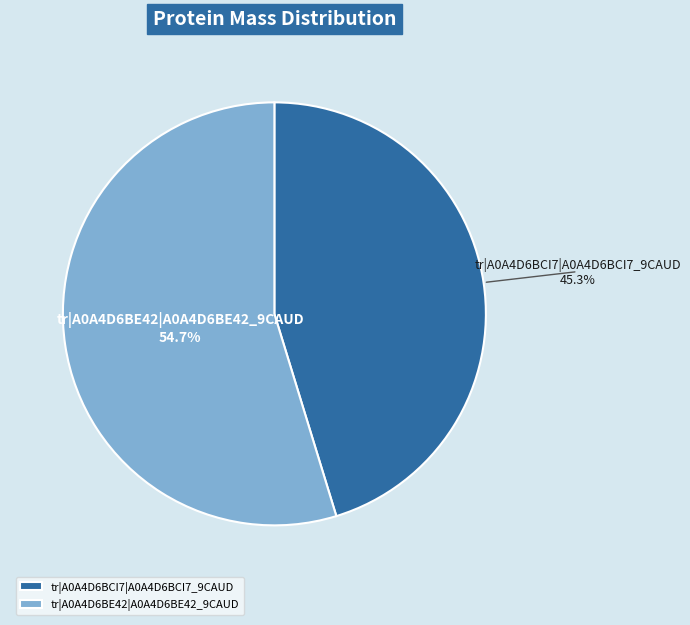

To the nearest percent, what is the difference between the tr|A0A4D6BCI7|A0A4D6BCI7_9CAUD and tr|A0A4D6BE42|A0A4D6BE42_9CAUD slice percentages?

9%